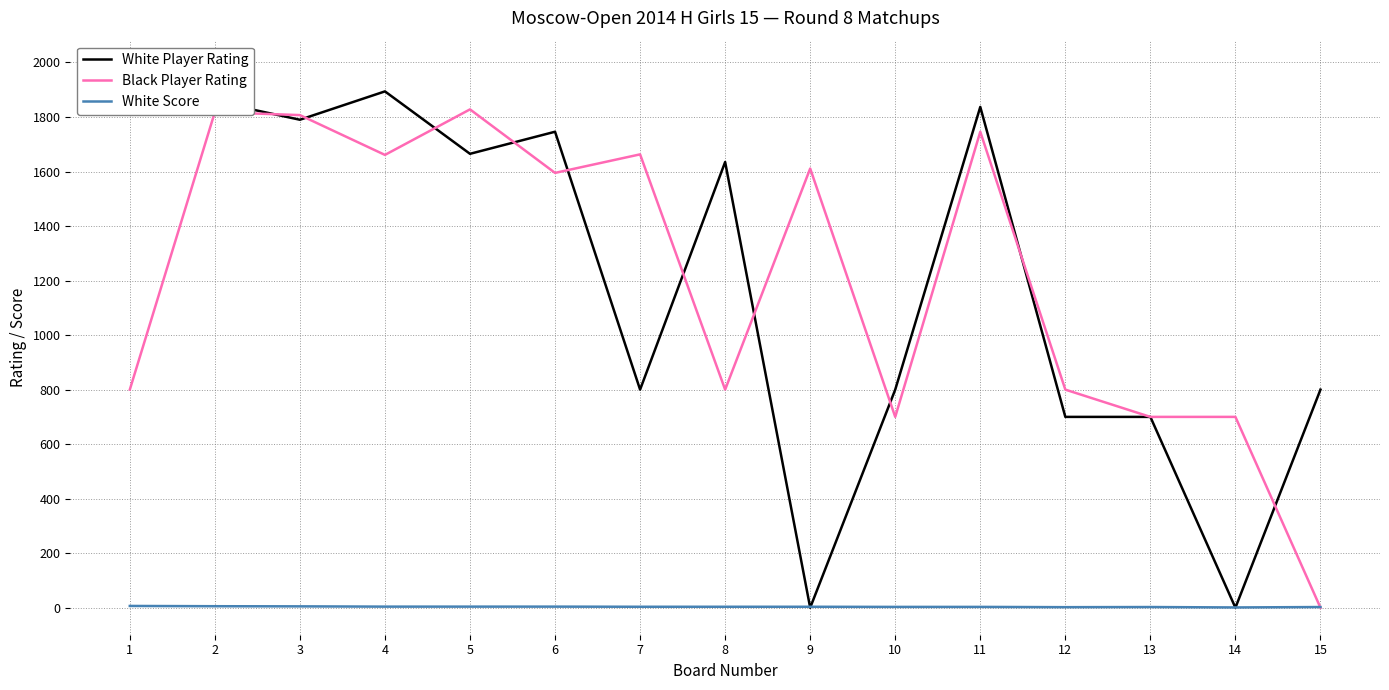

True or false: White Score has a value of 4.9 at 7.

False